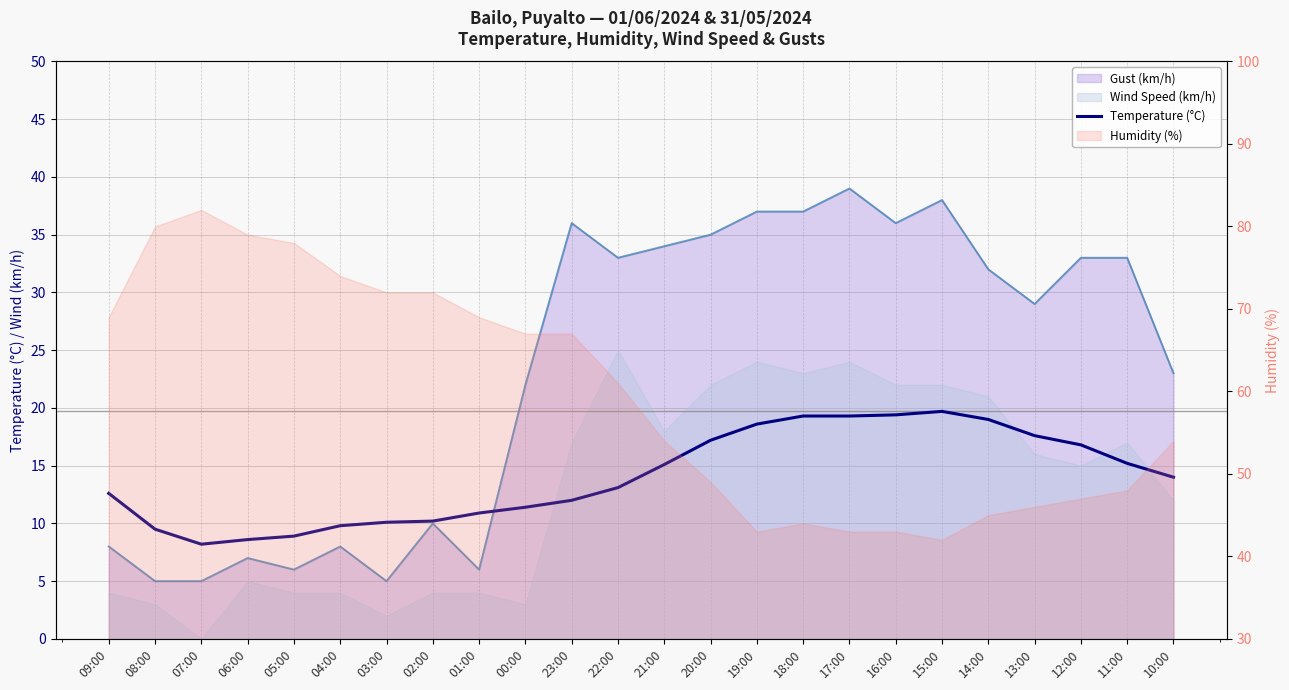

How many data points are above 14?

11